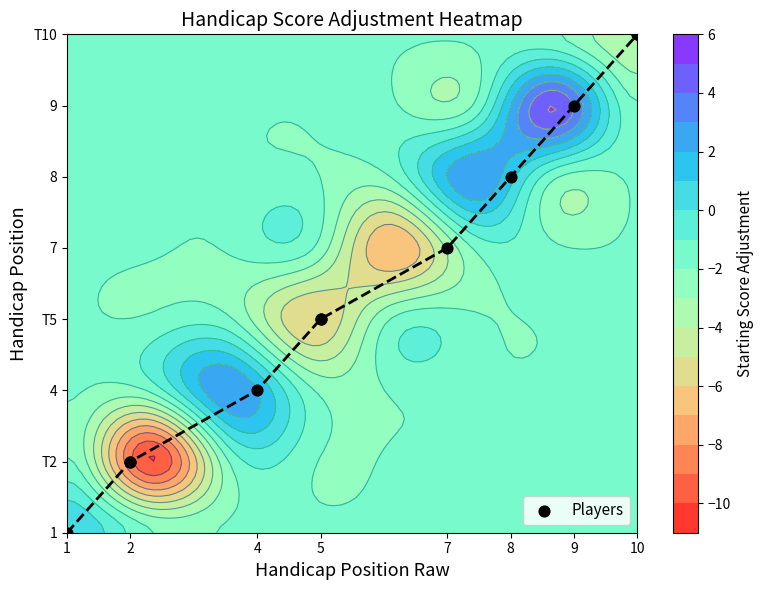

The value at 7 is 4. True or false?

False